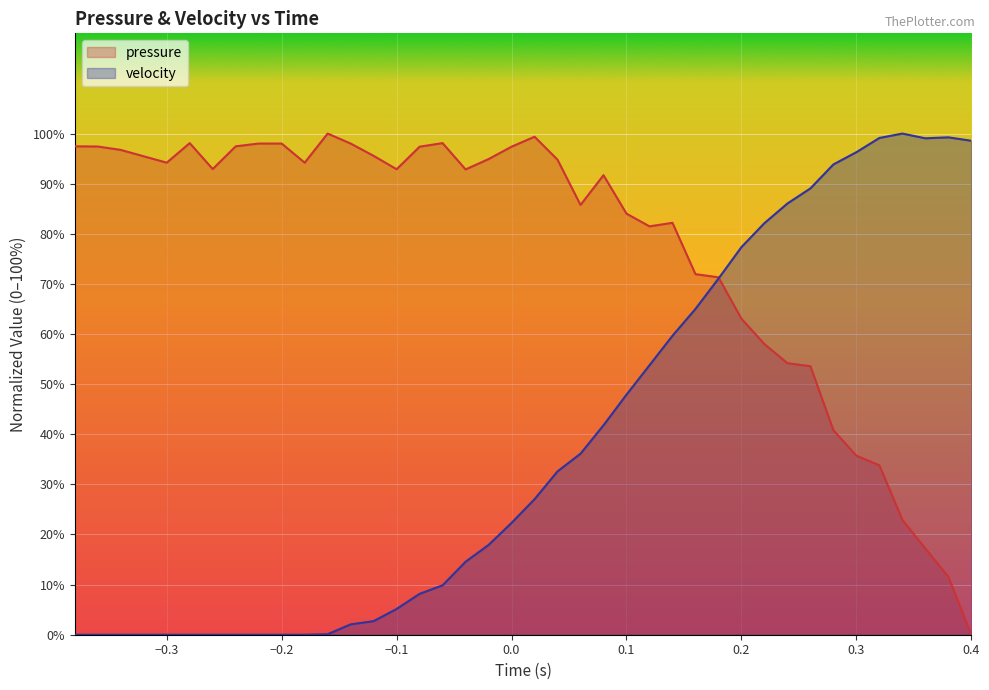

How many values in the velocity series are below 27?

20